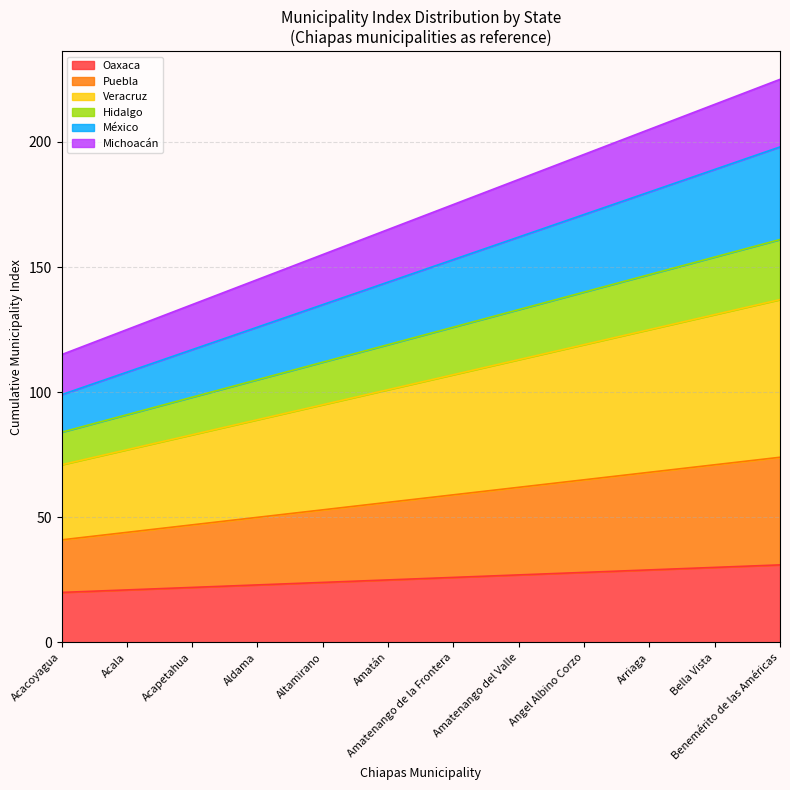

What is the total value across all series at Angel Albino Corzo?

195